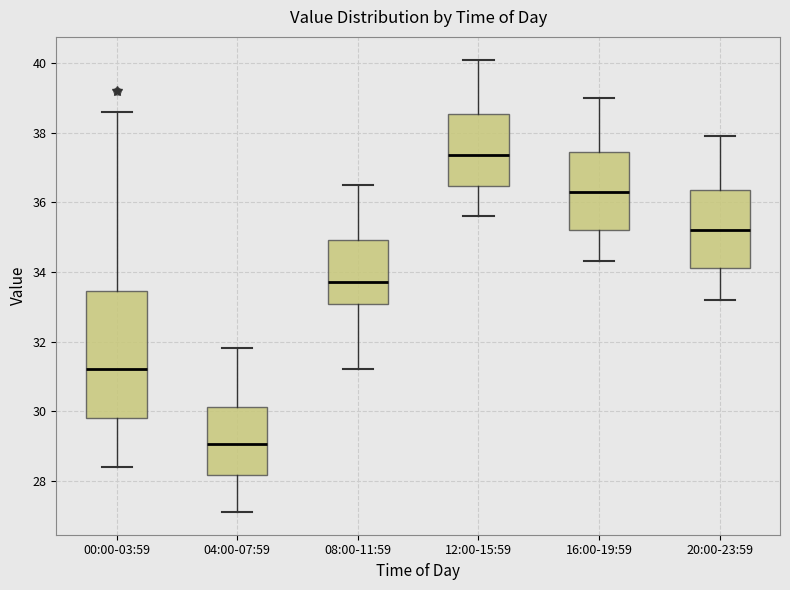

Which box's median line is the highest?

12:00-15:59